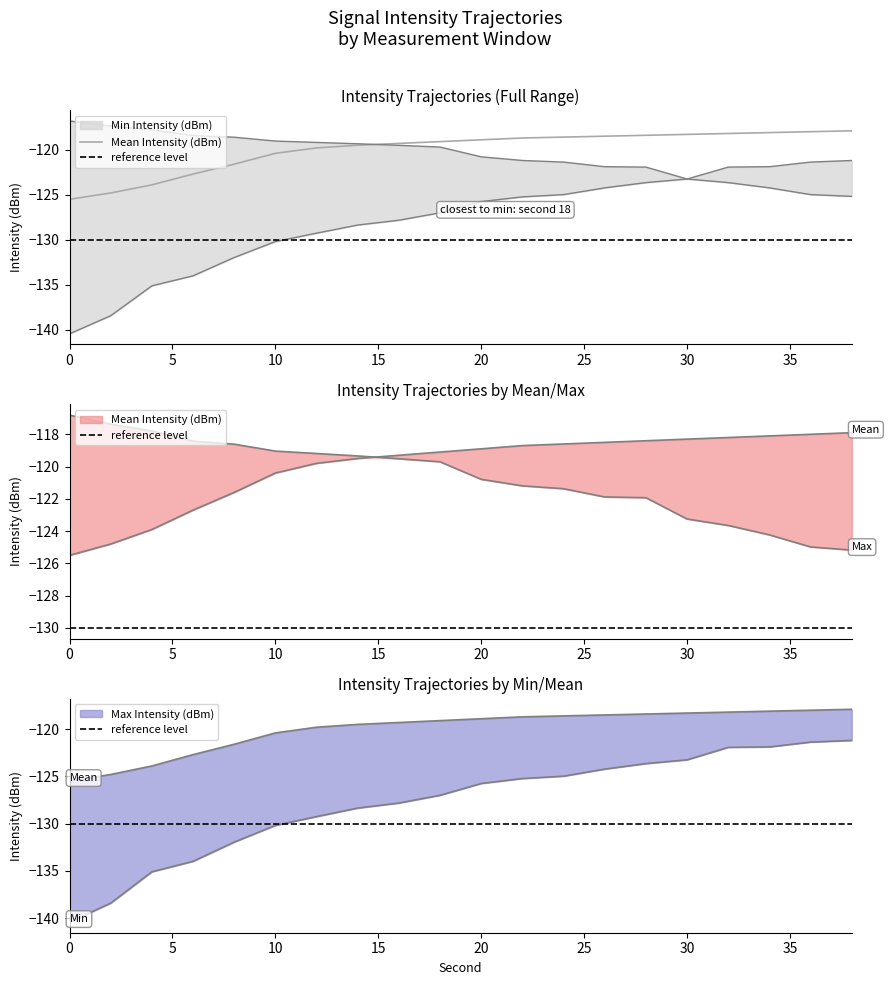

What is the value of the Mean Intensity (dBm) point at the 2nd from the left?

-124.8